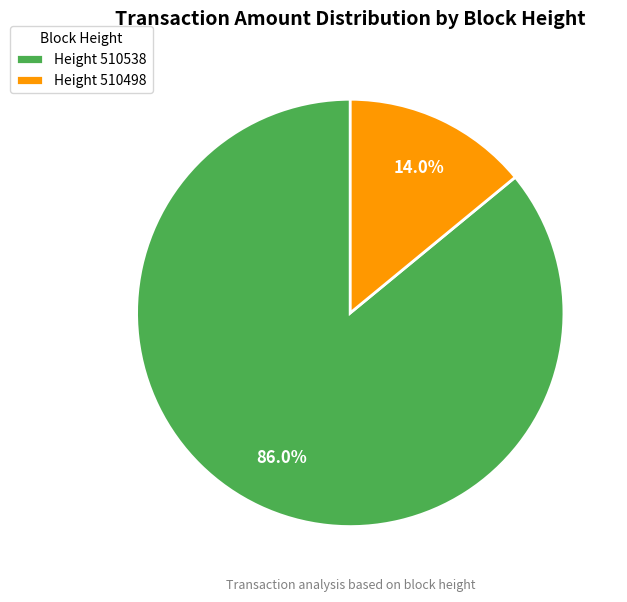

Which slice represents more than half of the pie?

Height 510538